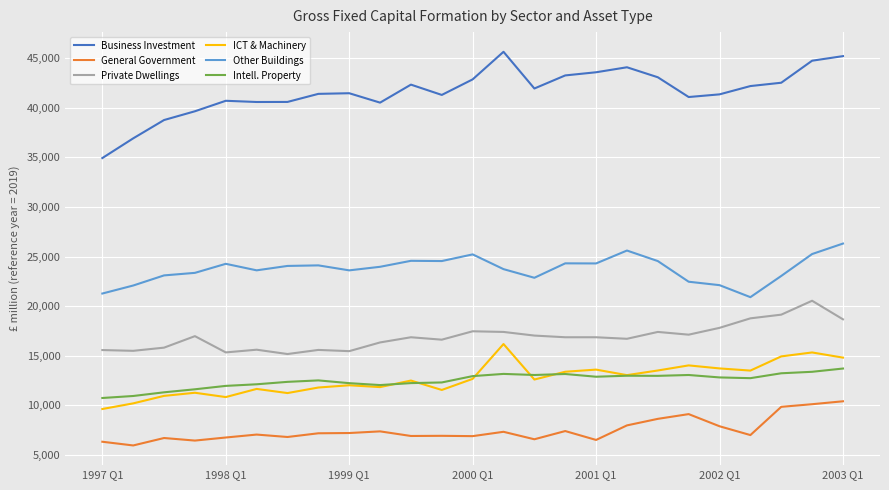

What is the sum of all Business Investment values?

1040923